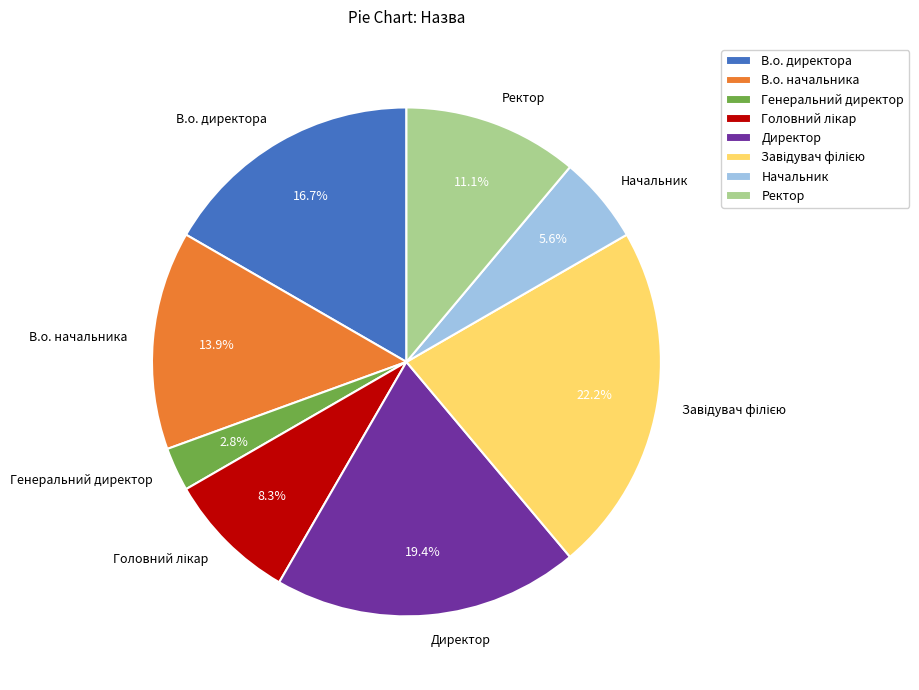

True or false: Генеральний директор accounts for 3% of the total.

True